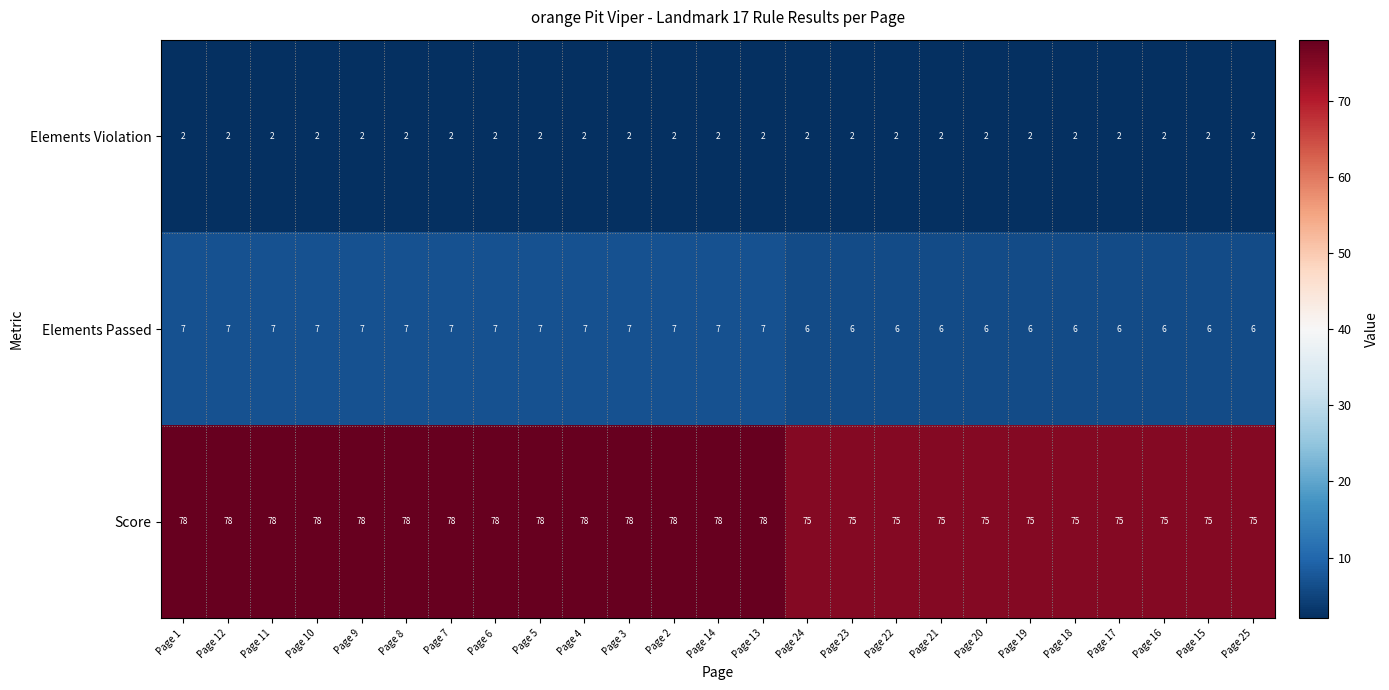

List the series in order of their peak value, highest first.

Score, Elements Passed, Elements Violation